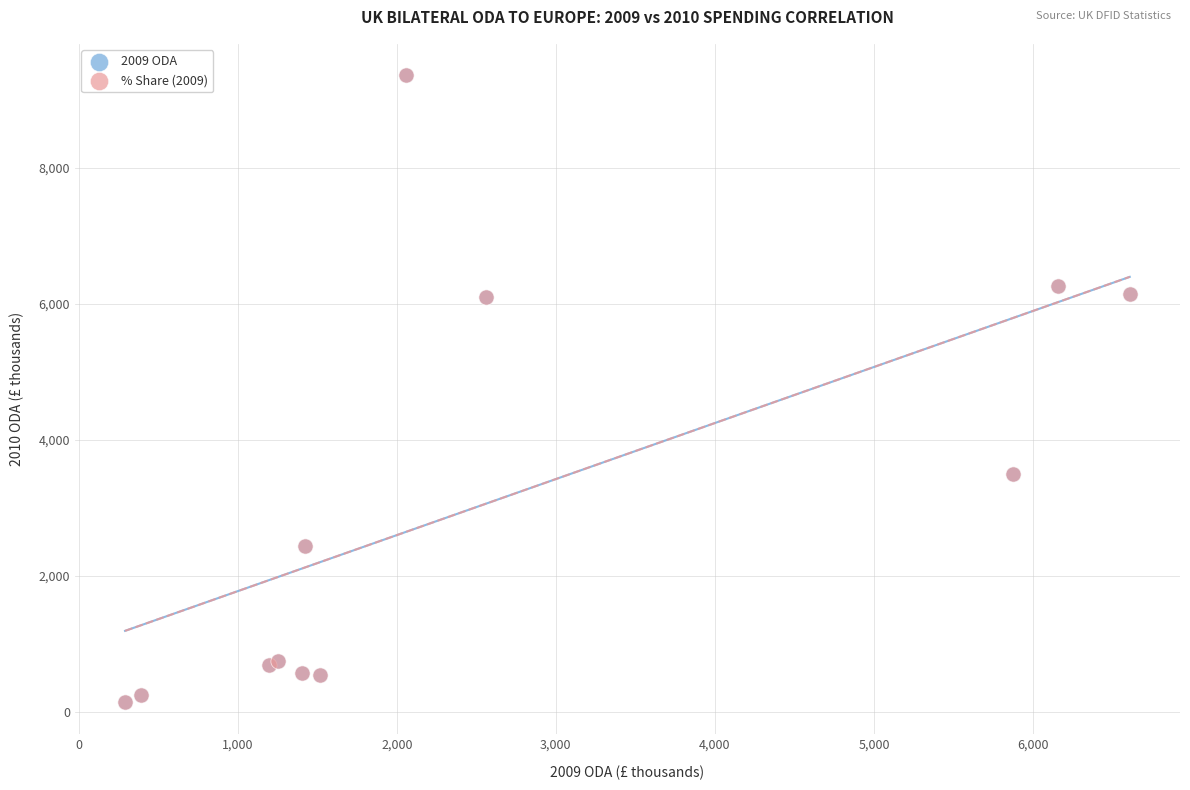

What are all the series names shown in the legend?

2009 ODA, % Share (2009)